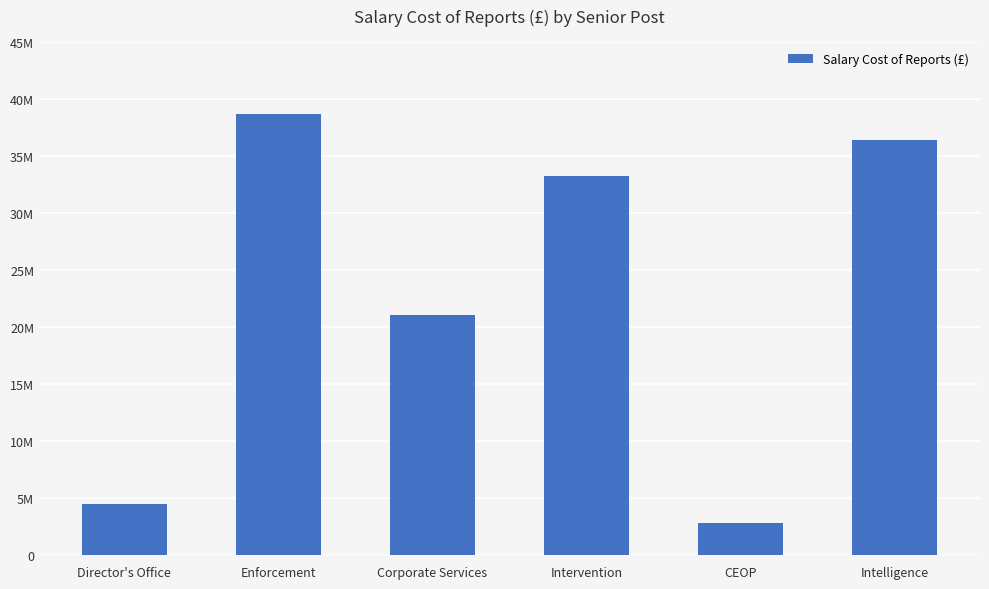

What is the change in value from Corporate Services to CEOP?

-18256238